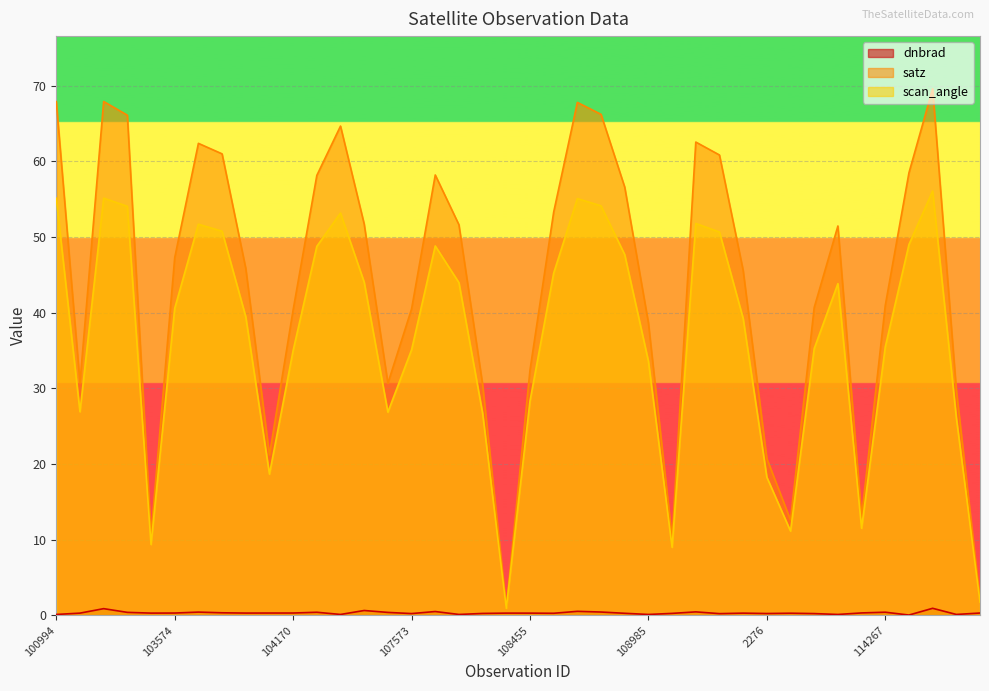

What is the value of the dnbrad point at the 22nd from the left?

0.3